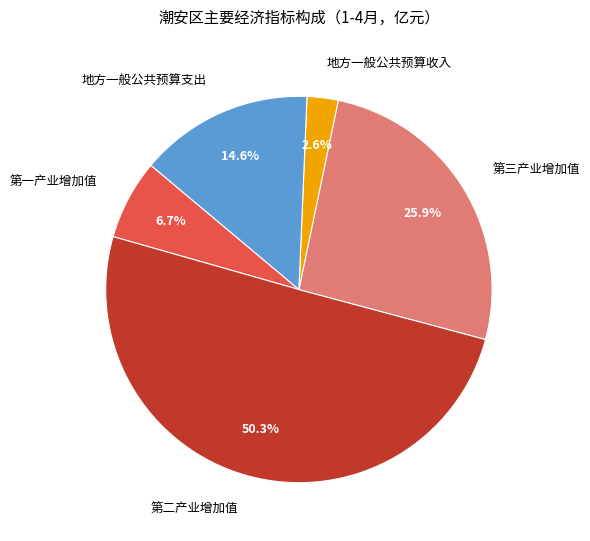

Rank the categories by value from lowest to highest.

地方一般公共预算收入, 第一产业增加值, 地方一般公共预算支出, 第三产业增加值, 第二产业增加值